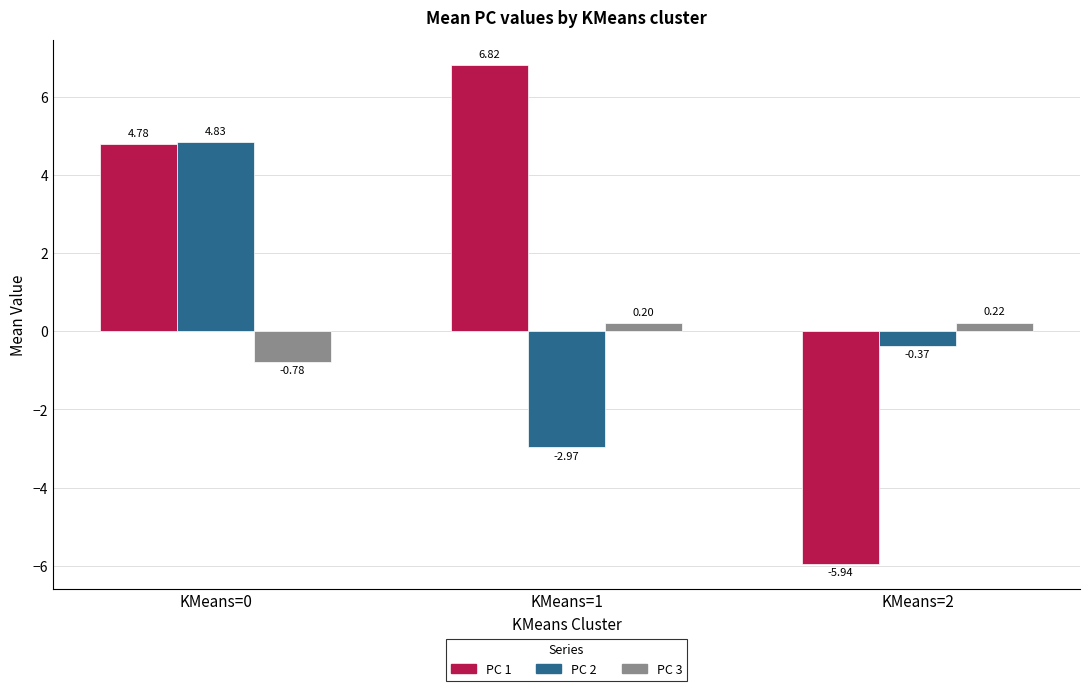

Where does the PC 2 series first go above 0?

KMeans=0